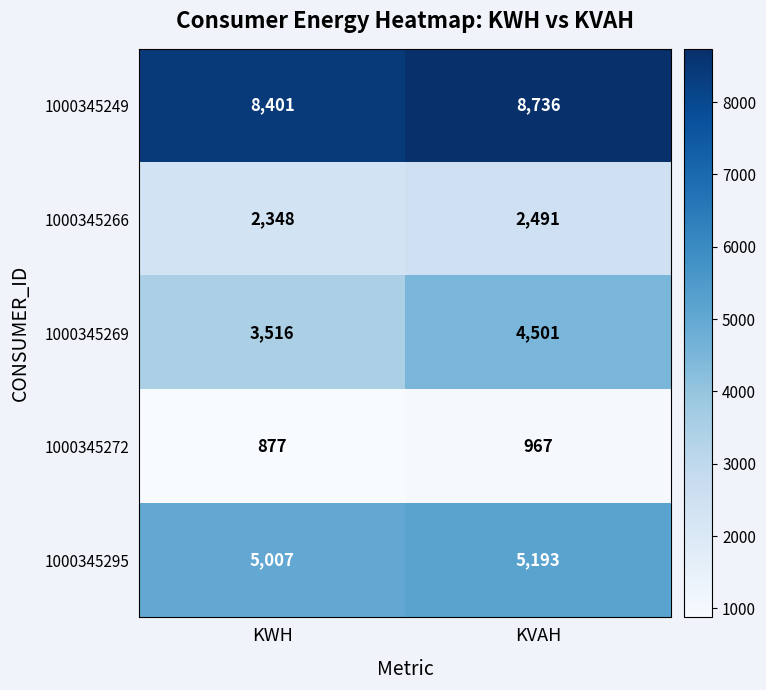

Which label corresponds to the largest value in the chart?

KVAH